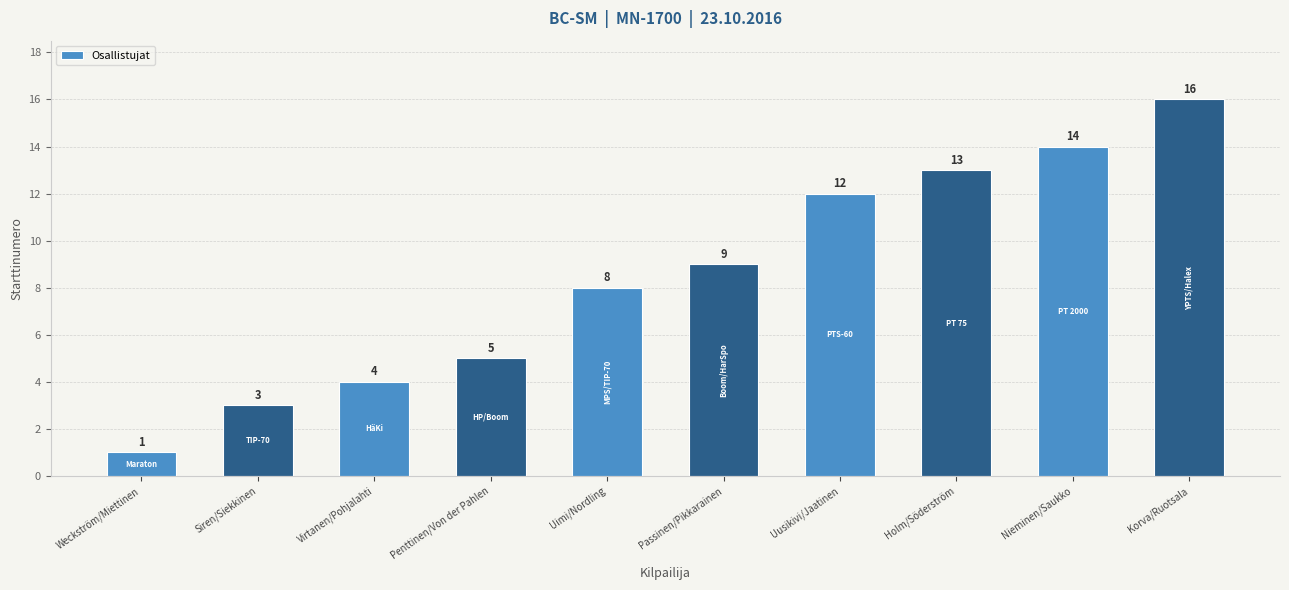

Reading left to right, transcribe all the data shown in this chart.

1	3	4	5	8	9	12	13	14	16